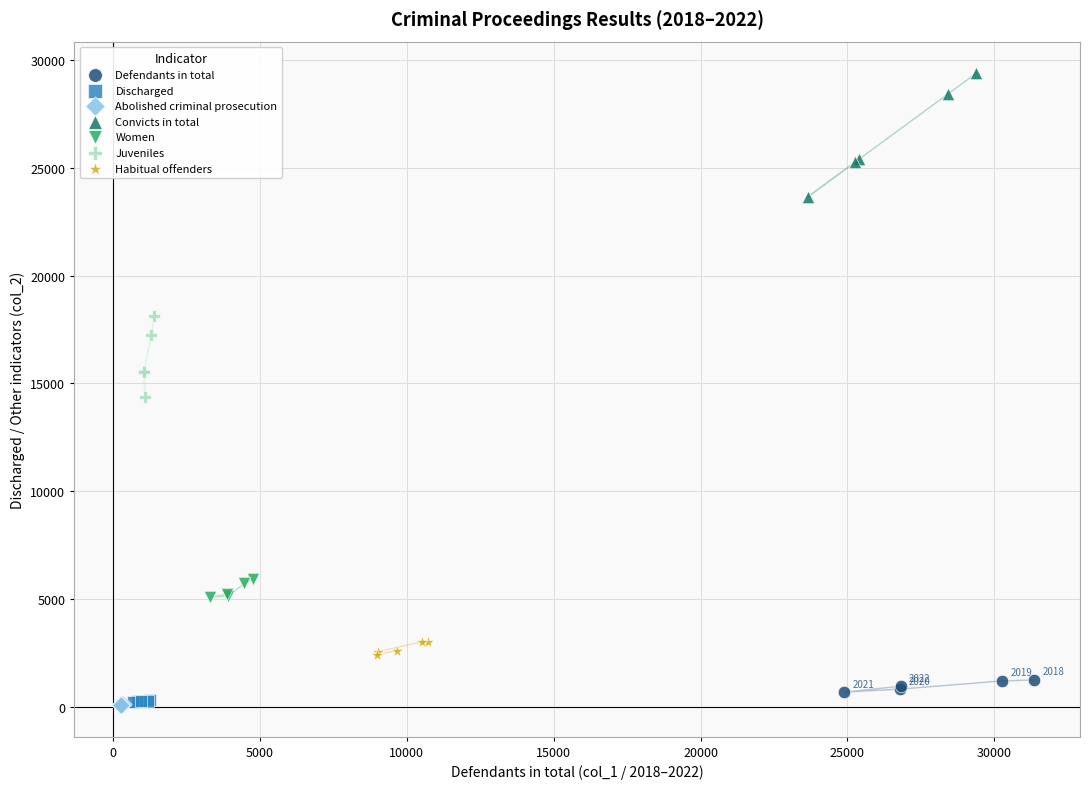

Which series contains the highest Y value?

Convicts in total